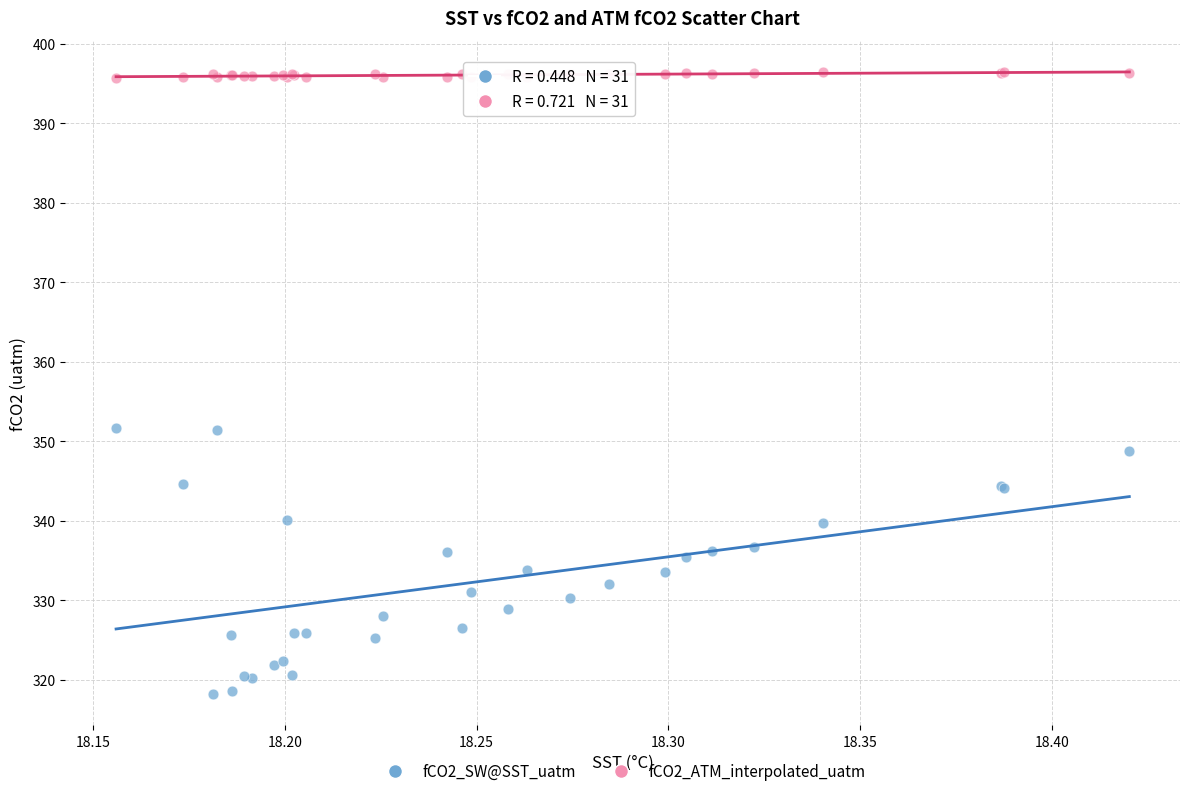

Which series reaches the minimum Y coordinate?

fCO2_SW@SST_uatm